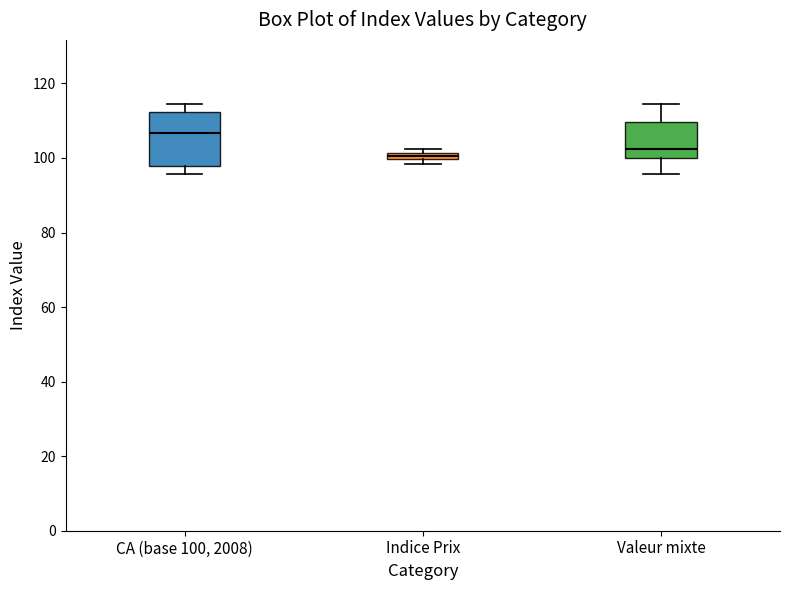

Comparing the boxes themselves (not the whiskers), which one is the tallest?

CA (base 100, 2008)